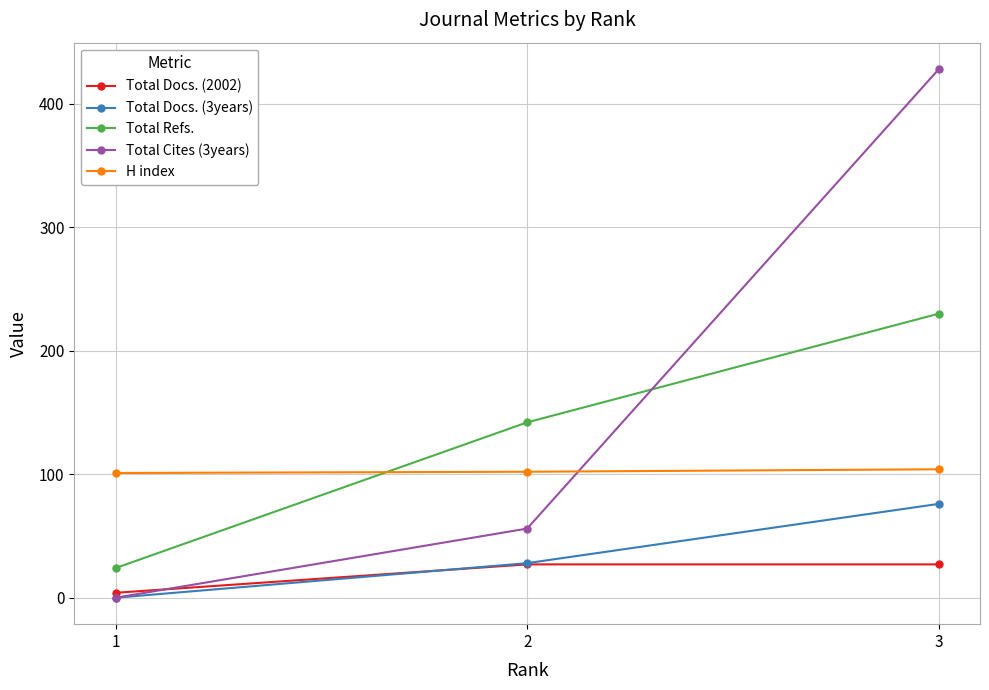

Between 1 and 2, which series saw the biggest shift?

Total Refs.